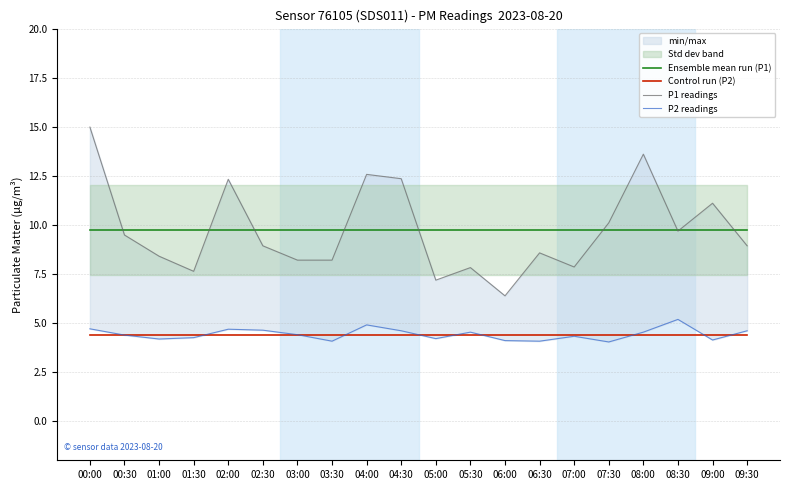

What is the average value of the Control run (P2) series?

4.4